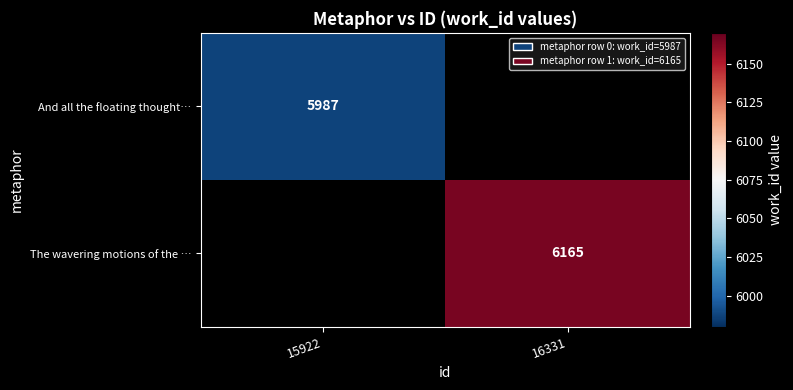

The value of And all the floating thought… at 15922 is 3010. True or false?

False